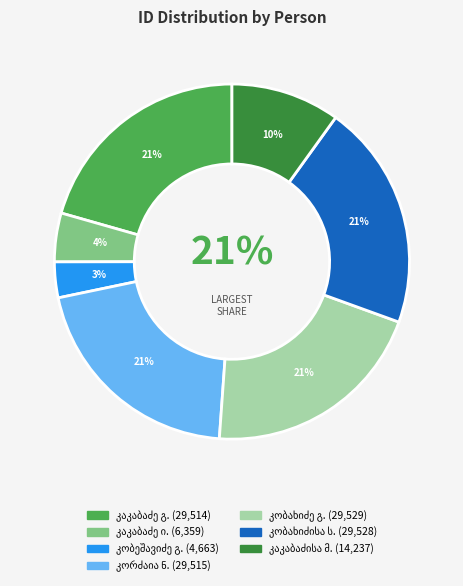

Is there a majority slice in this chart?

No